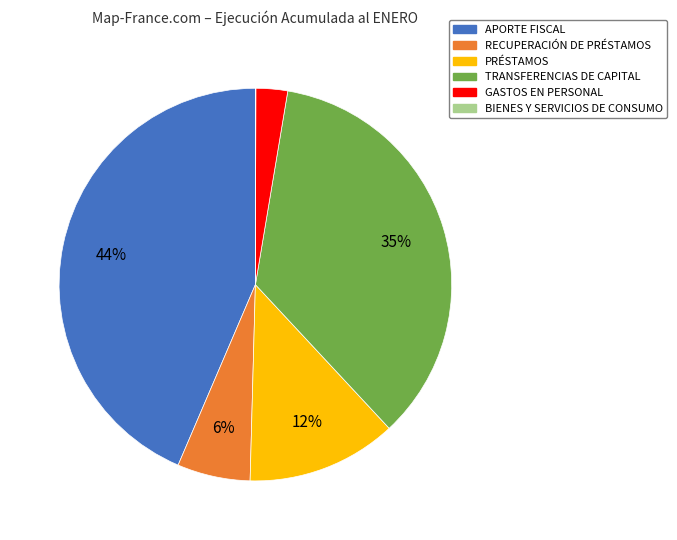

Is there a majority slice in this chart?

No